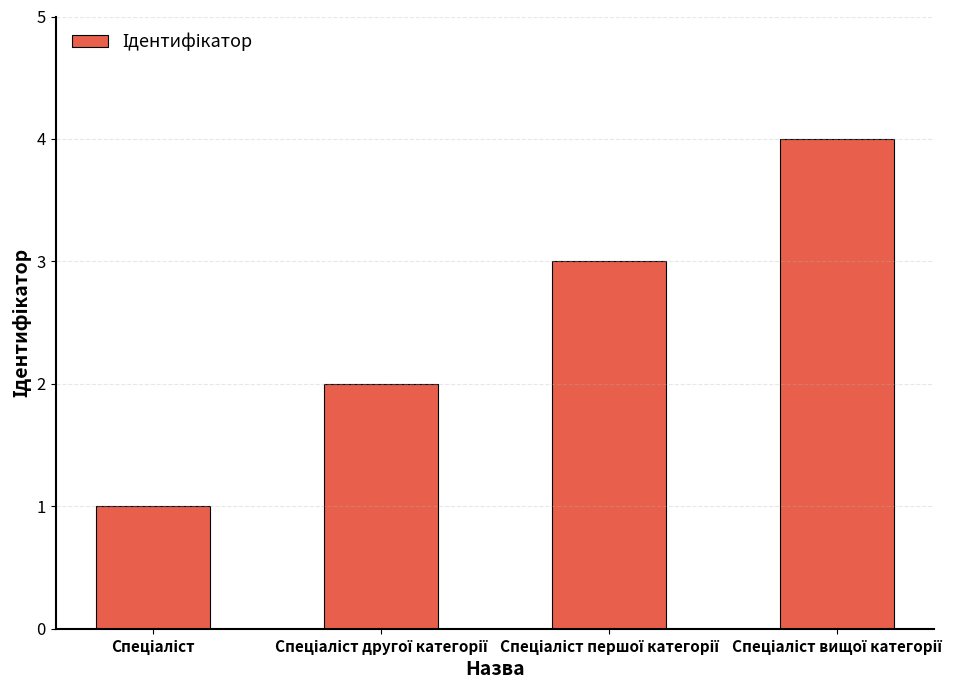

What is the difference between the maximum and minimum values?

3